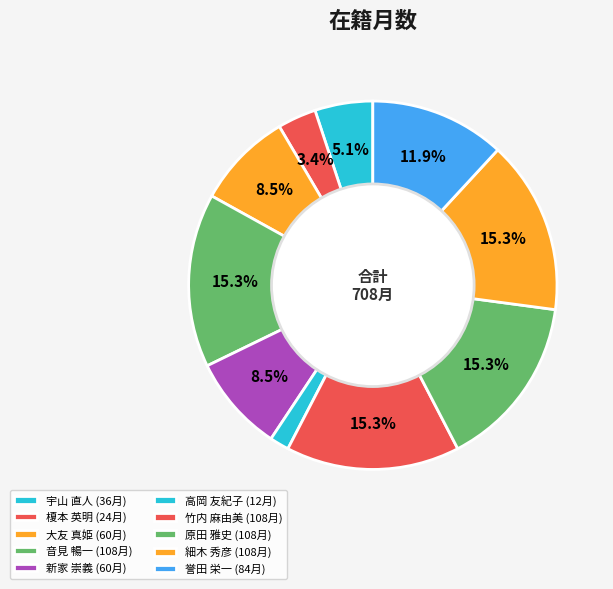

Is 榎本 英明 the majority of the pie?

No